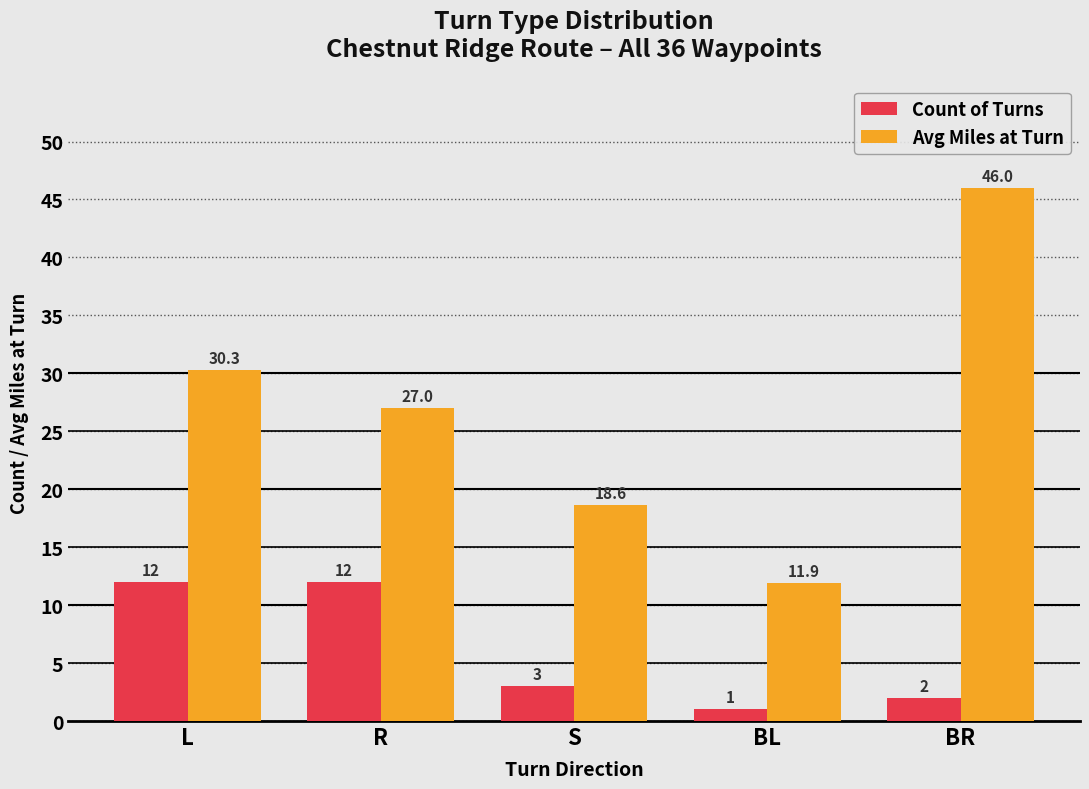

What is the maximum value for Avg Miles at Turn?

46.0